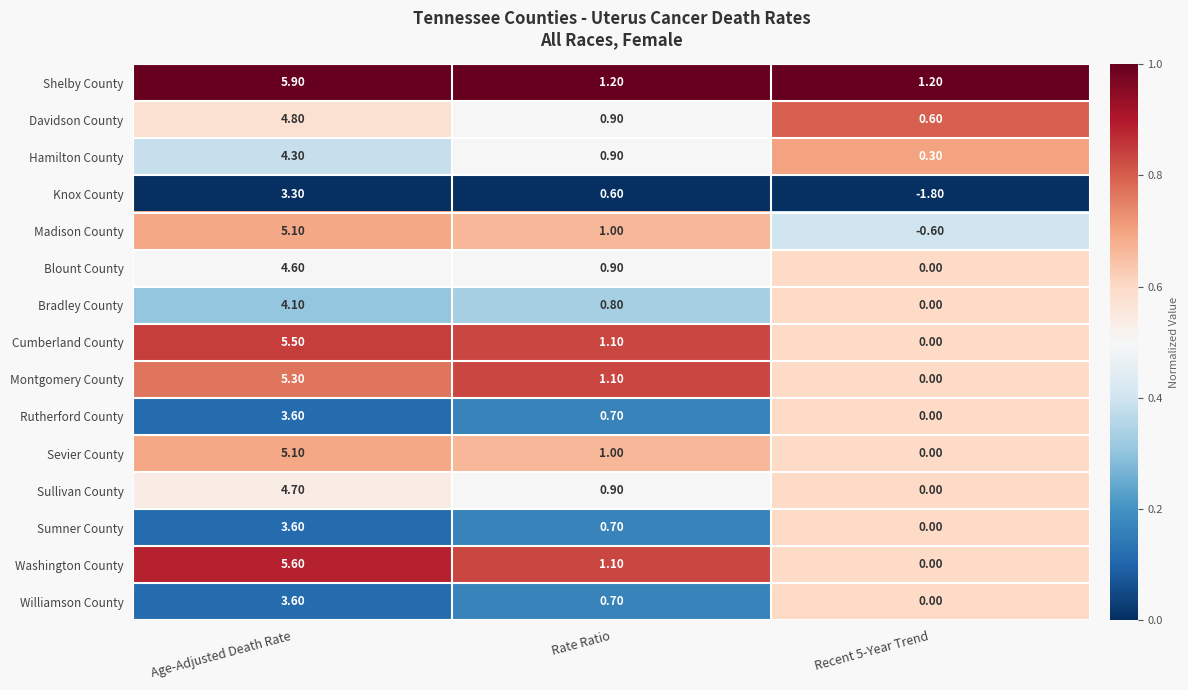

What is the sum of the Madison County values at Recent 5-Year Trend and Rate Ratio?

0.4